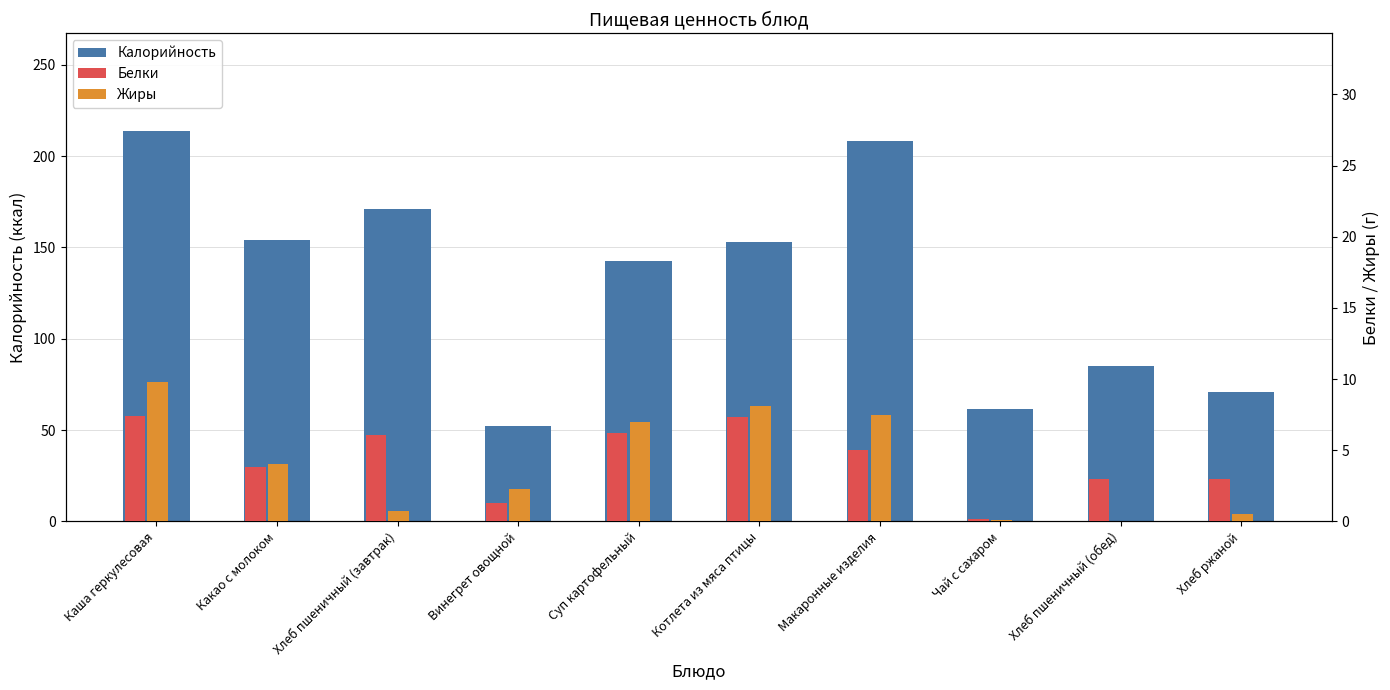

Which series has the largest total across all categories?

Калорийность